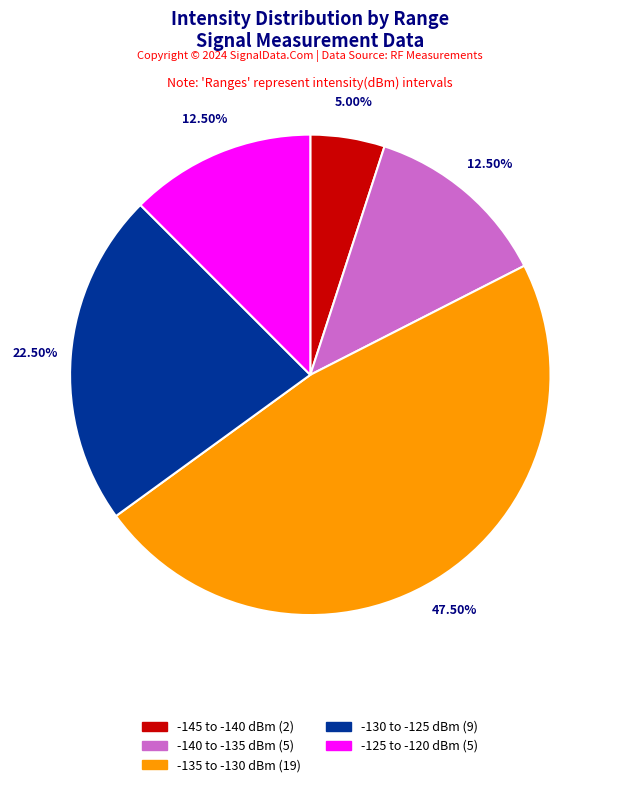

Does any single category account for the majority?

No